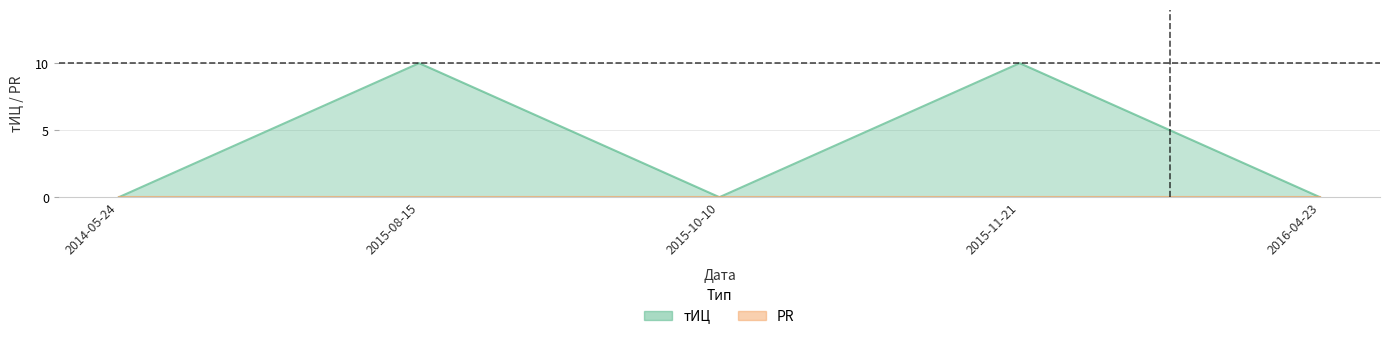

What position from the right is 2014-05-24?

5